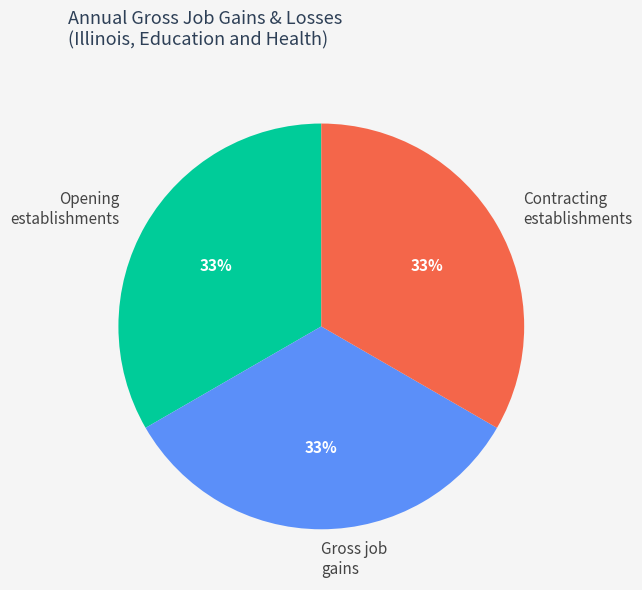

True or false: Gross job gains accounts for 33% of the total.

True